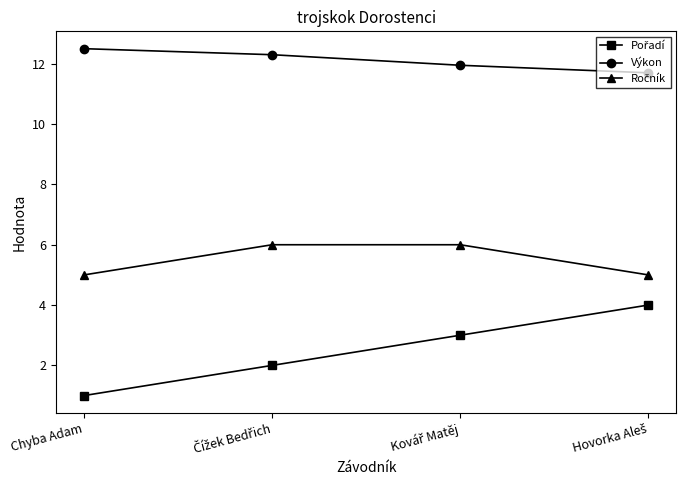

What is the difference between the maximum and minimum values in the Výkon series?

0.8